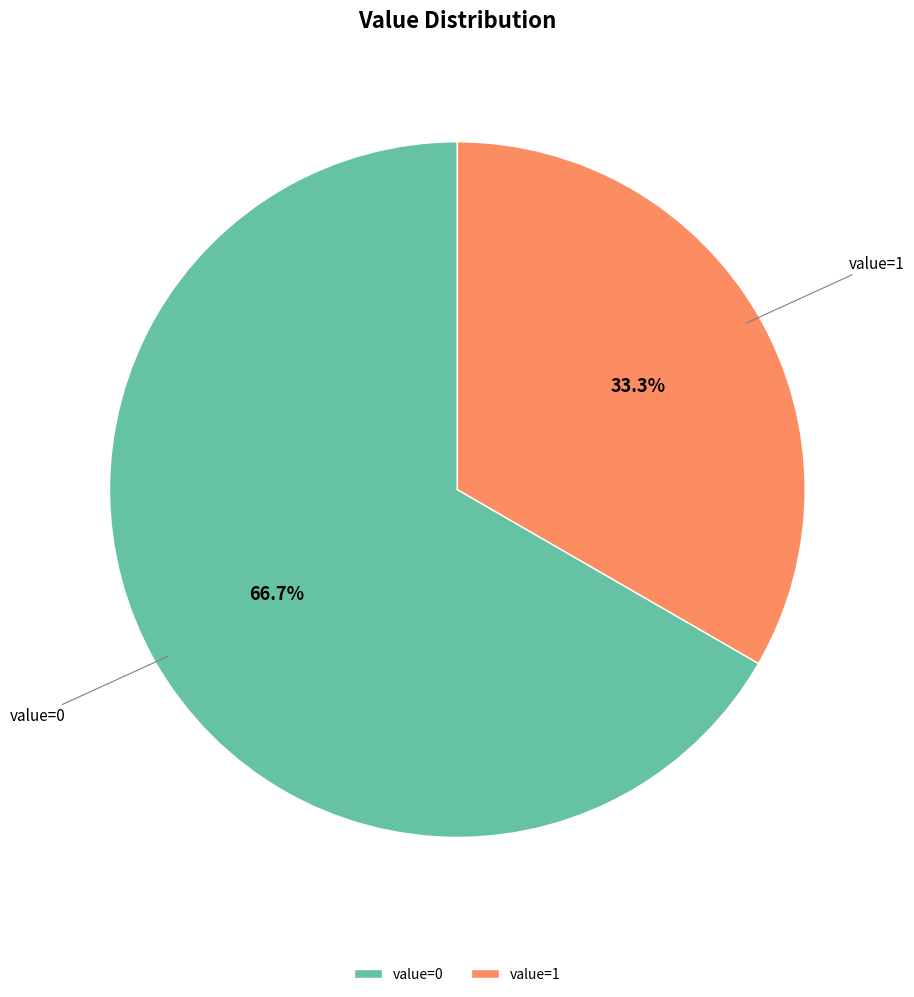

Which slice represents more than half of the pie?

value=0